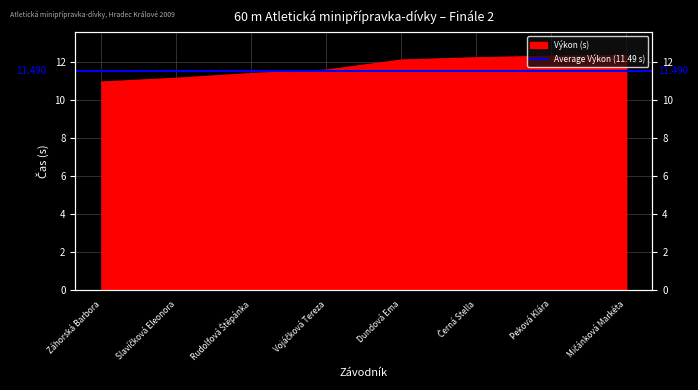

What is the change in value from Záhorská Barbora to Peková Klára?

+1.4